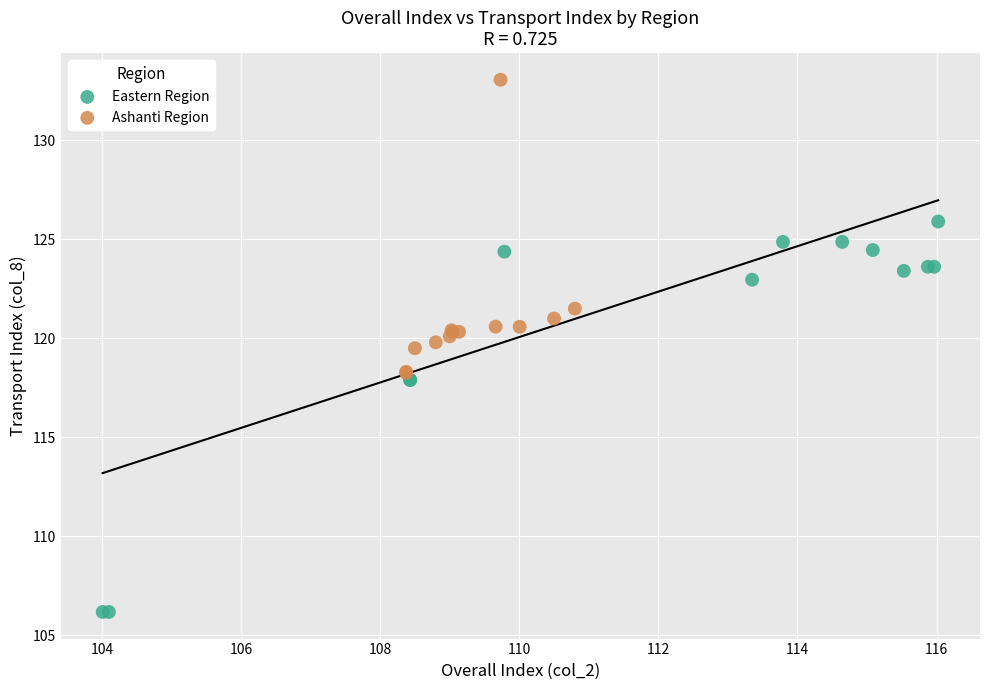

Which series reaches the minimum Y coordinate?

Eastern Region